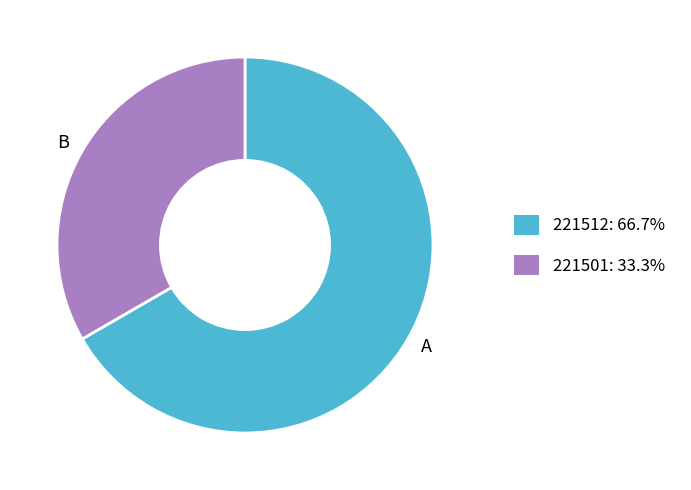

Is there any slice that represents more than half of the pie?

Yes